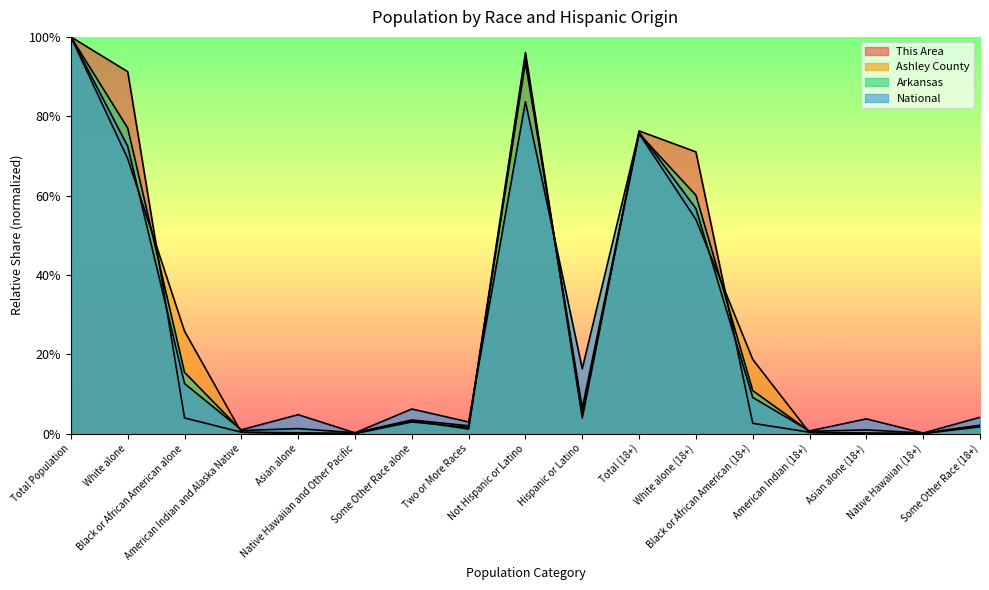

At White alone, list the series in order from largest to smallest.

This Area, Arkansas, National, Ashley County